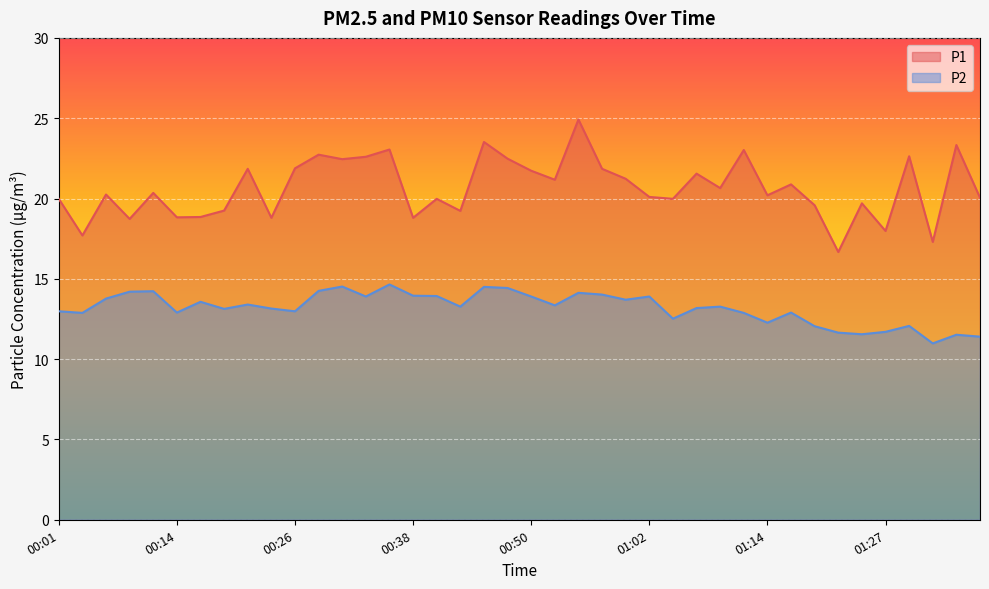

True or false: P2 and P1 intersect in this chart.

False